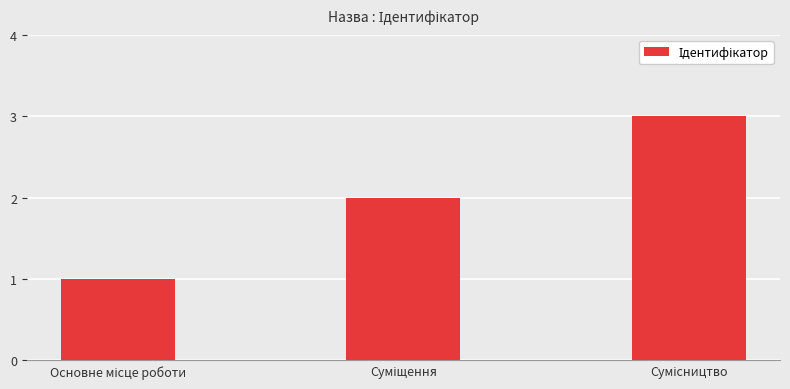

What is the greatest value displayed?

3